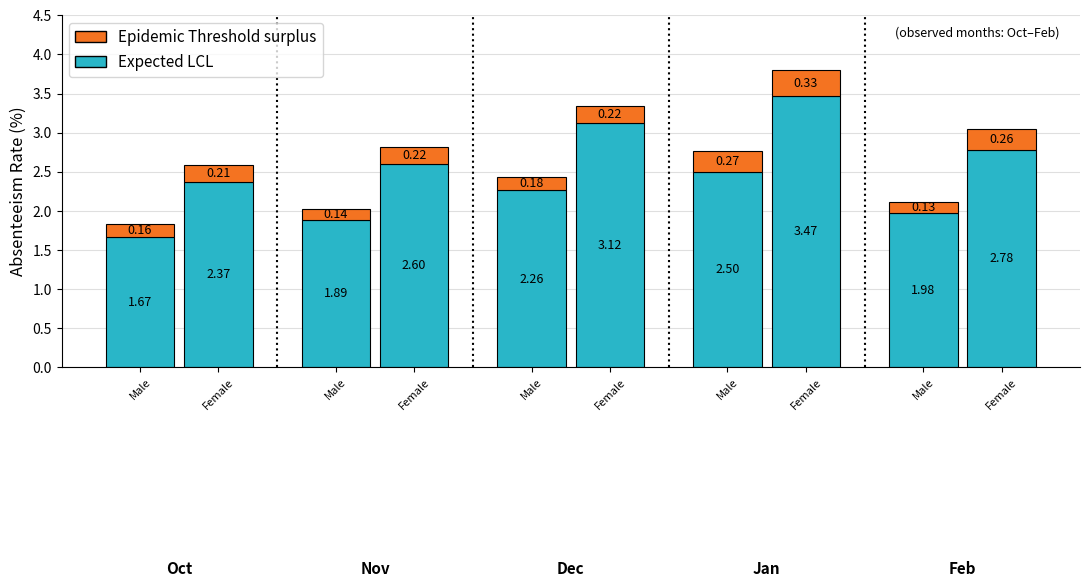

Which category has the lowest value in the Epidemic Threshold surplus (Male) series?

Male